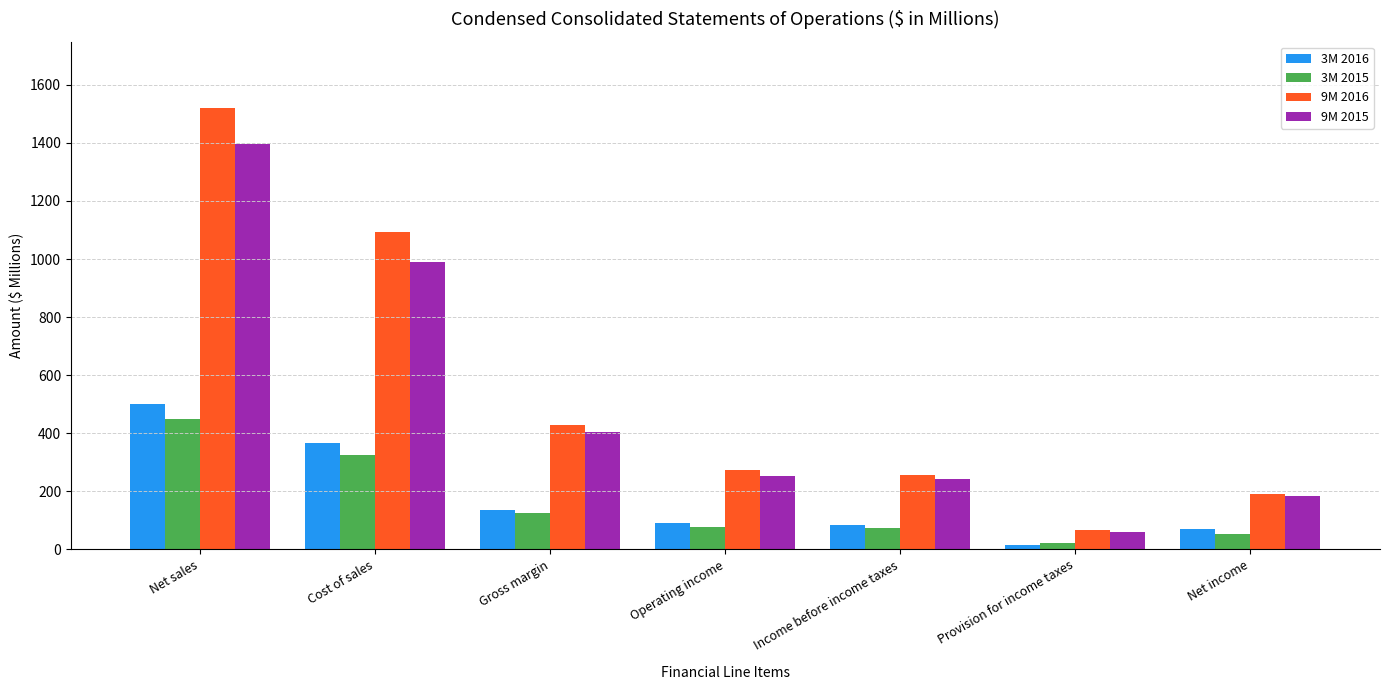

List the series in order of their peak value, highest first.

9M 2016, 9M 2015, 3M 2016, 3M 2015